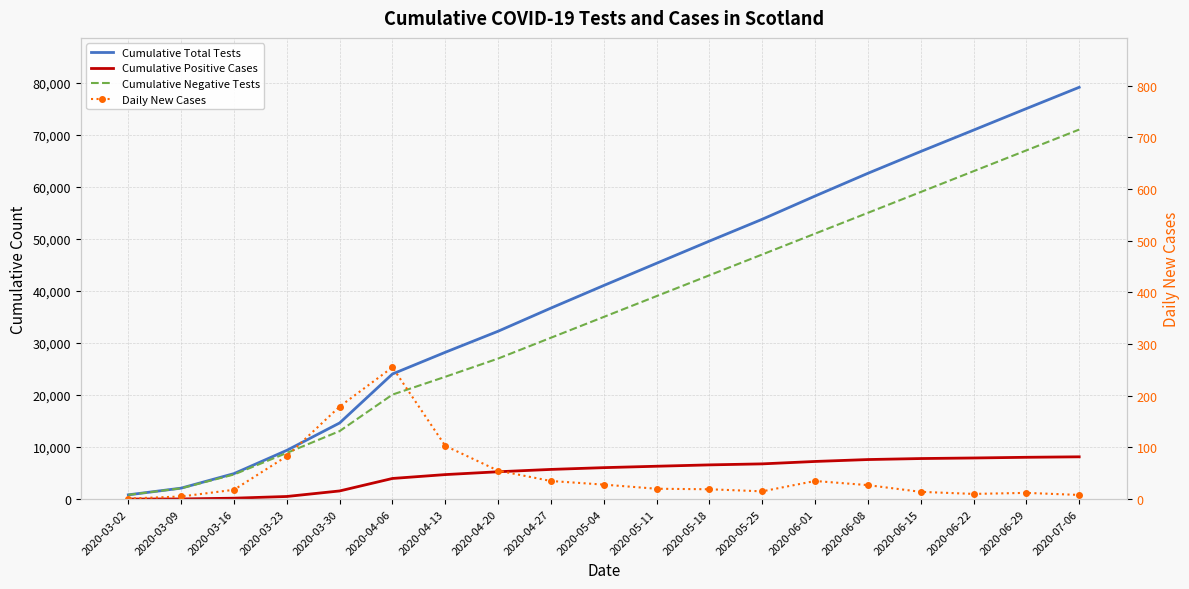

How many values in the Cumulative Total Tests series are below 41039?

9